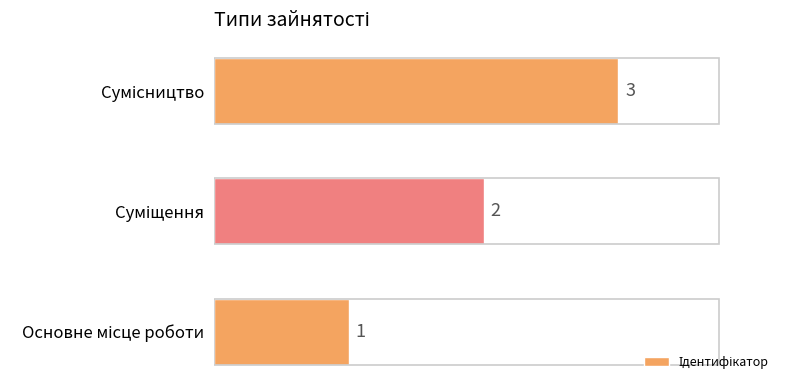

What is the maximum value shown in the chart?

3